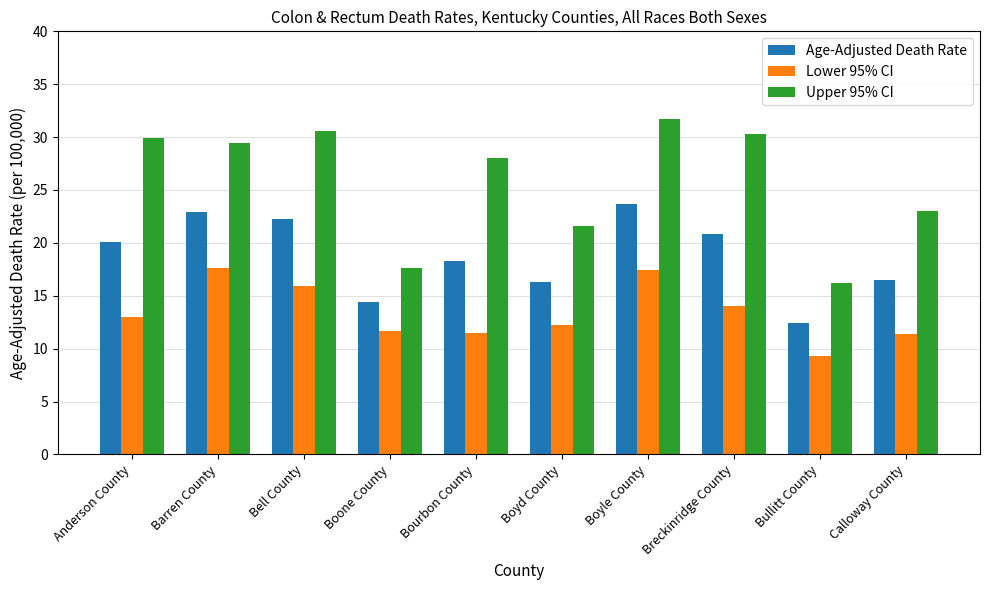

How many categories are shown in the chart?

10